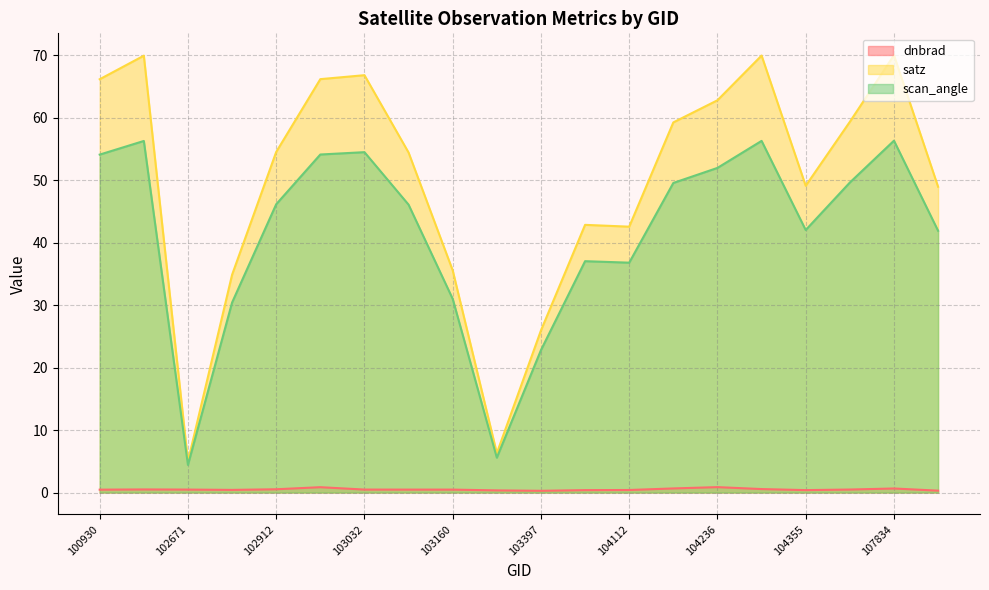

Rank the categories by dnbrad value from lowest to highest.

103397, 107843, 103279, 103761, 104355, 104112, 102792, 100930, 103040, 103160, 102671, 103032, 107659, 102421, 102912, 104346, 107834, 104229, 102920, 104236